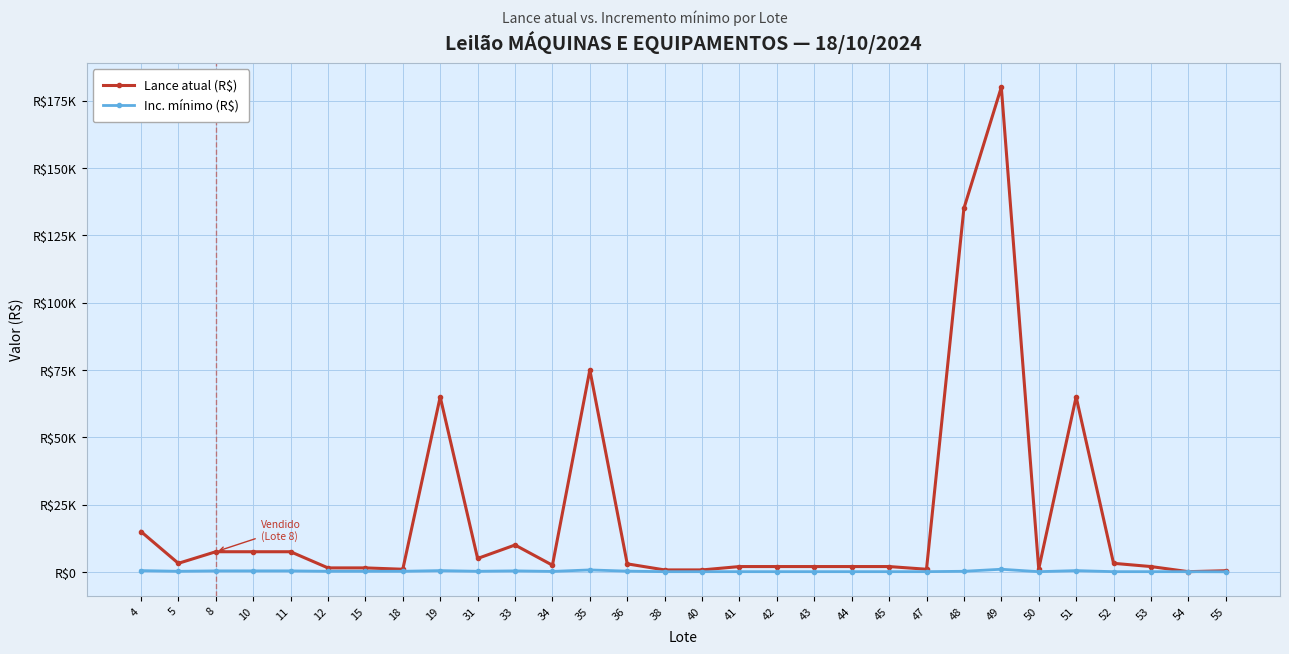

True or false: Lance atual (R$) has a value of 1245 at 36.

False